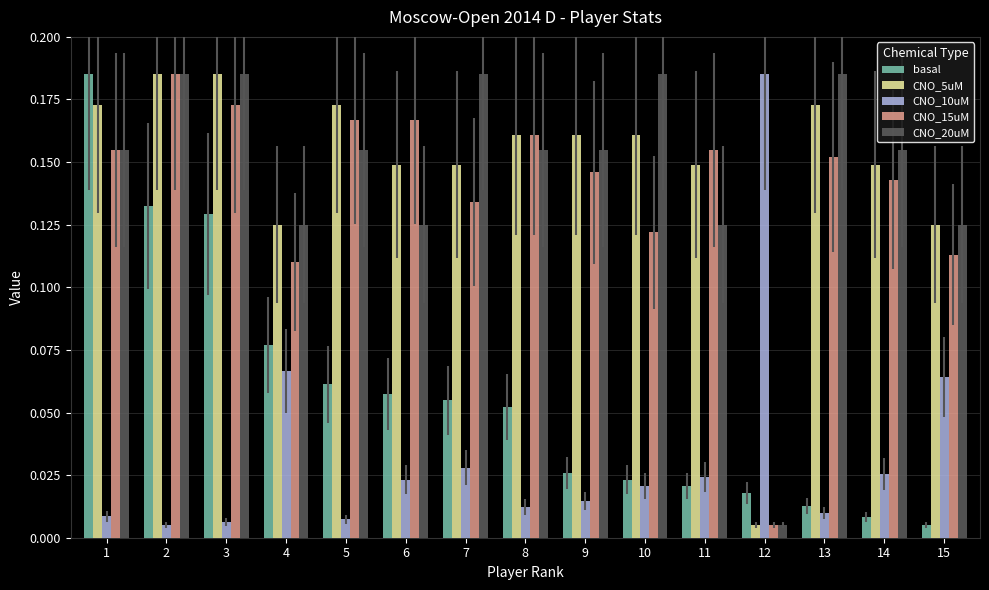

At which category is the sum across all series the highest?

2